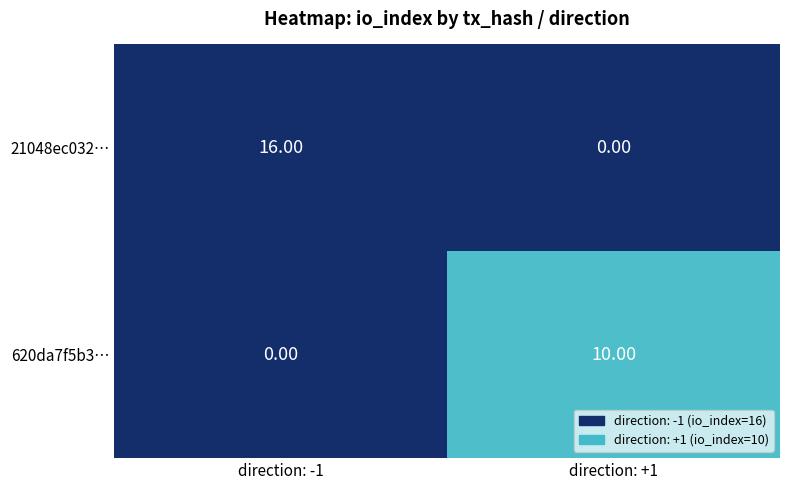

Between direction: -1 and direction: +1, which series saw the biggest shift?

21048ec032…